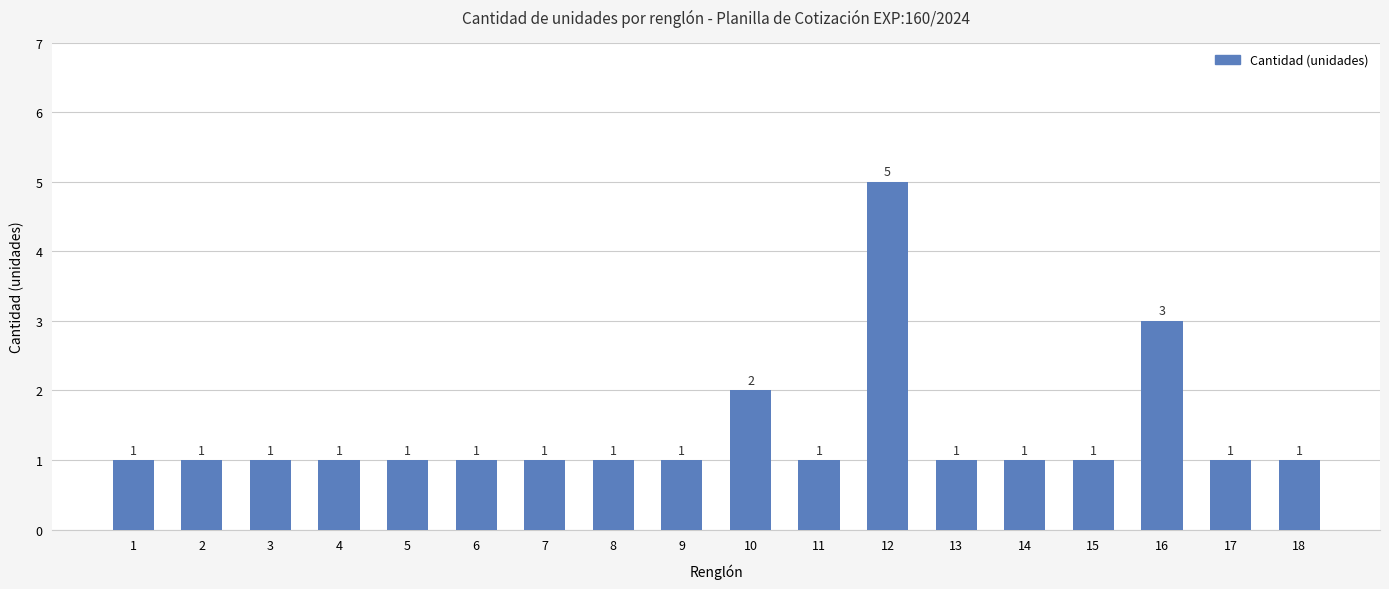

What is the smallest value displayed?

1